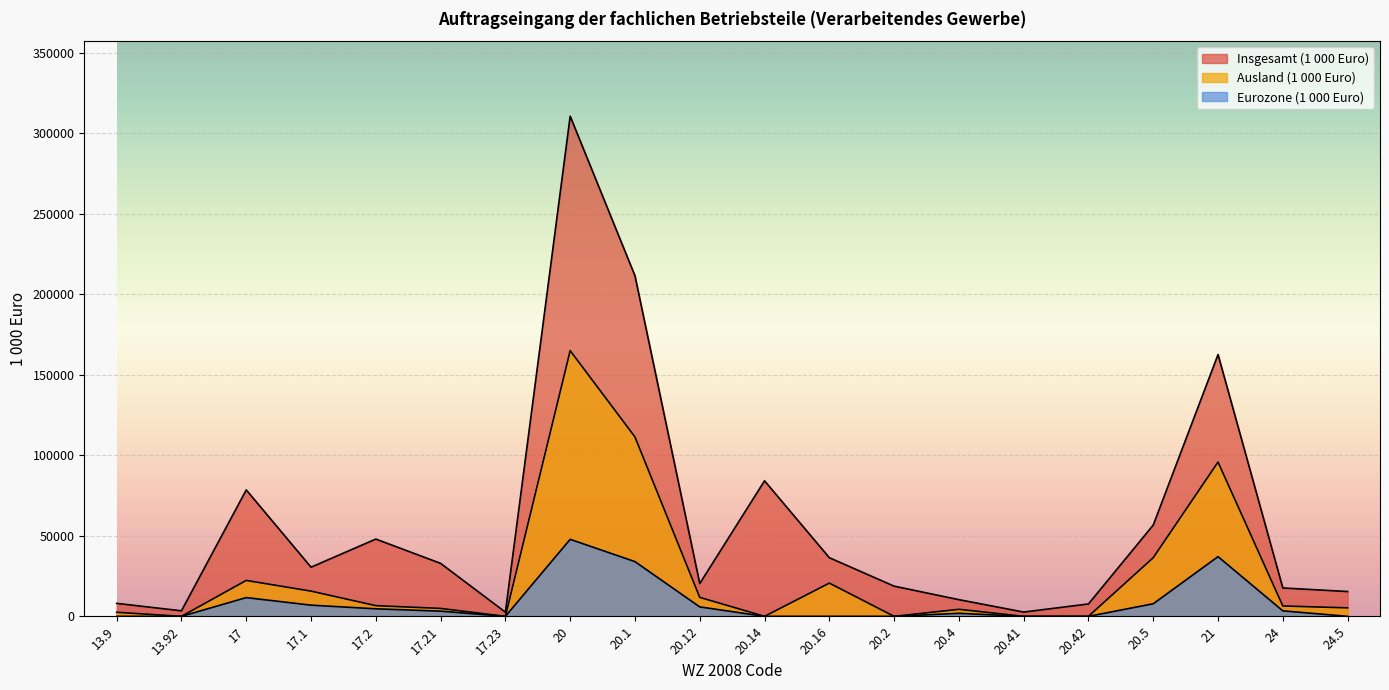

The value of Insgesamt (1 000 Euro) at 24 is 24476.3. True or false?

False